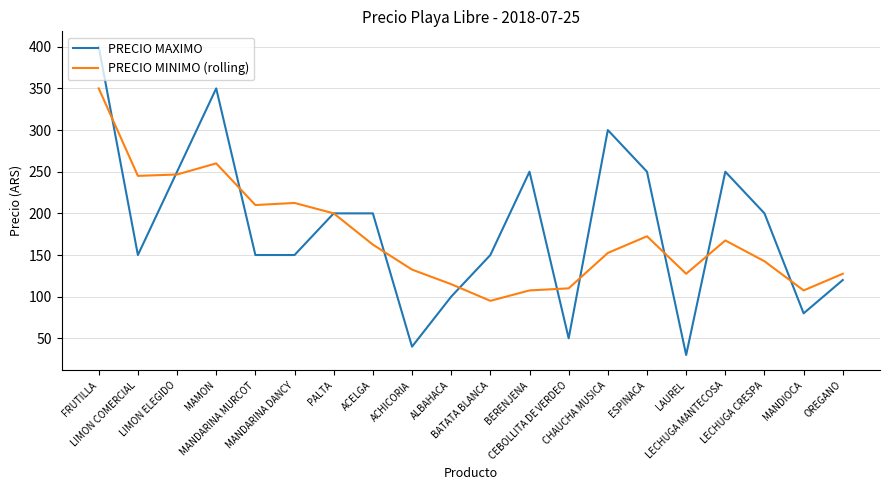

Which series has the largest range (max minus min)?

PRECIO MAXIMO